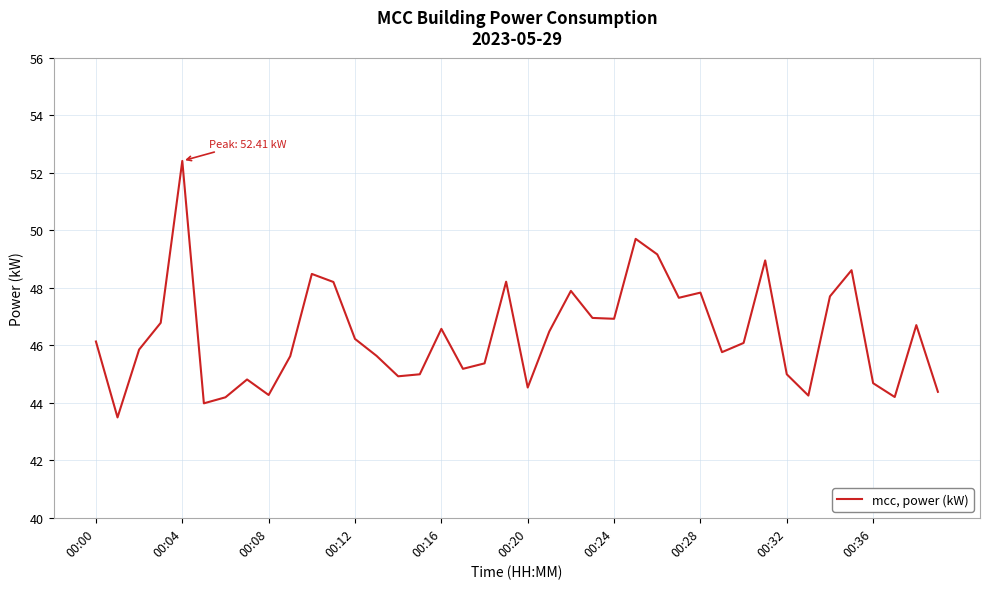

What is the smallest value displayed?

43.5